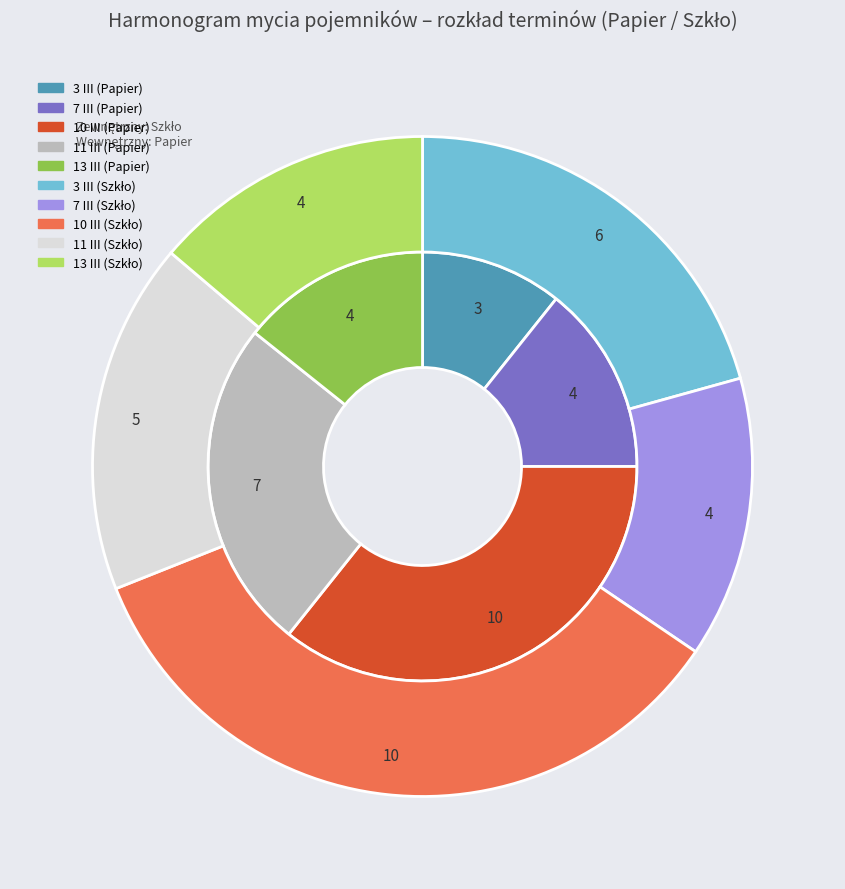

Does any single category account for the majority?

No